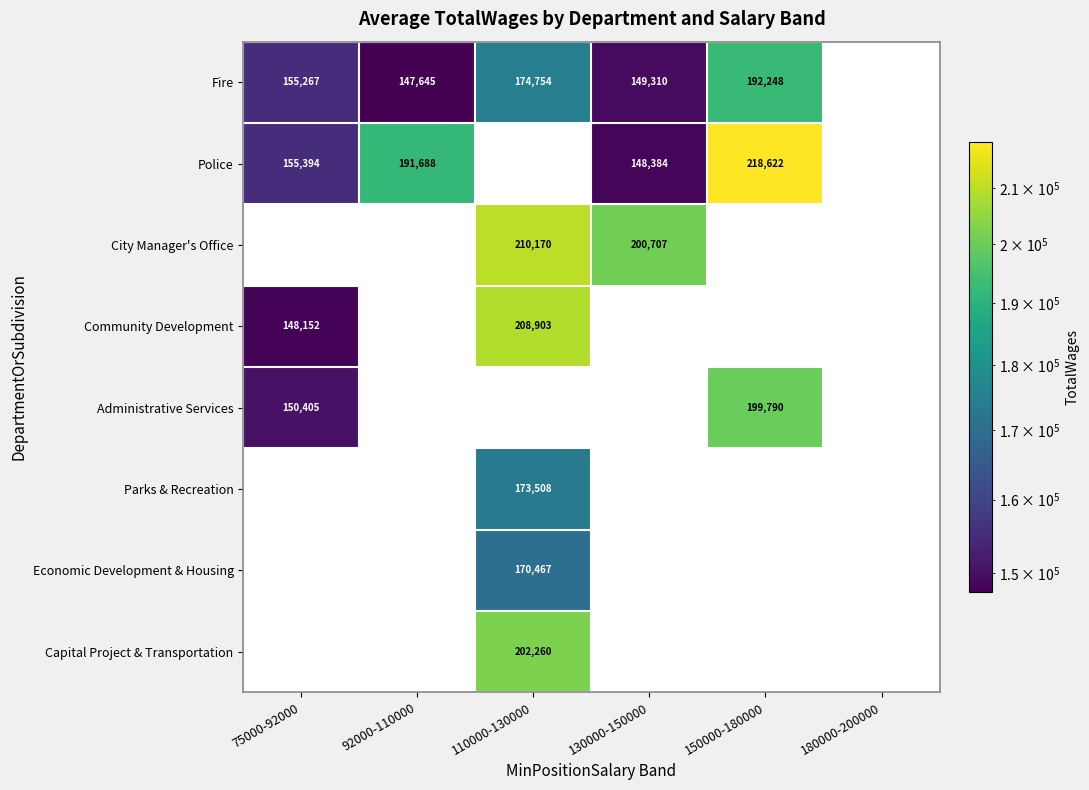

Is the value of City Manager's Office at 110000-130000 greater than the value of Administrative Services at 150000-180000?

Yes